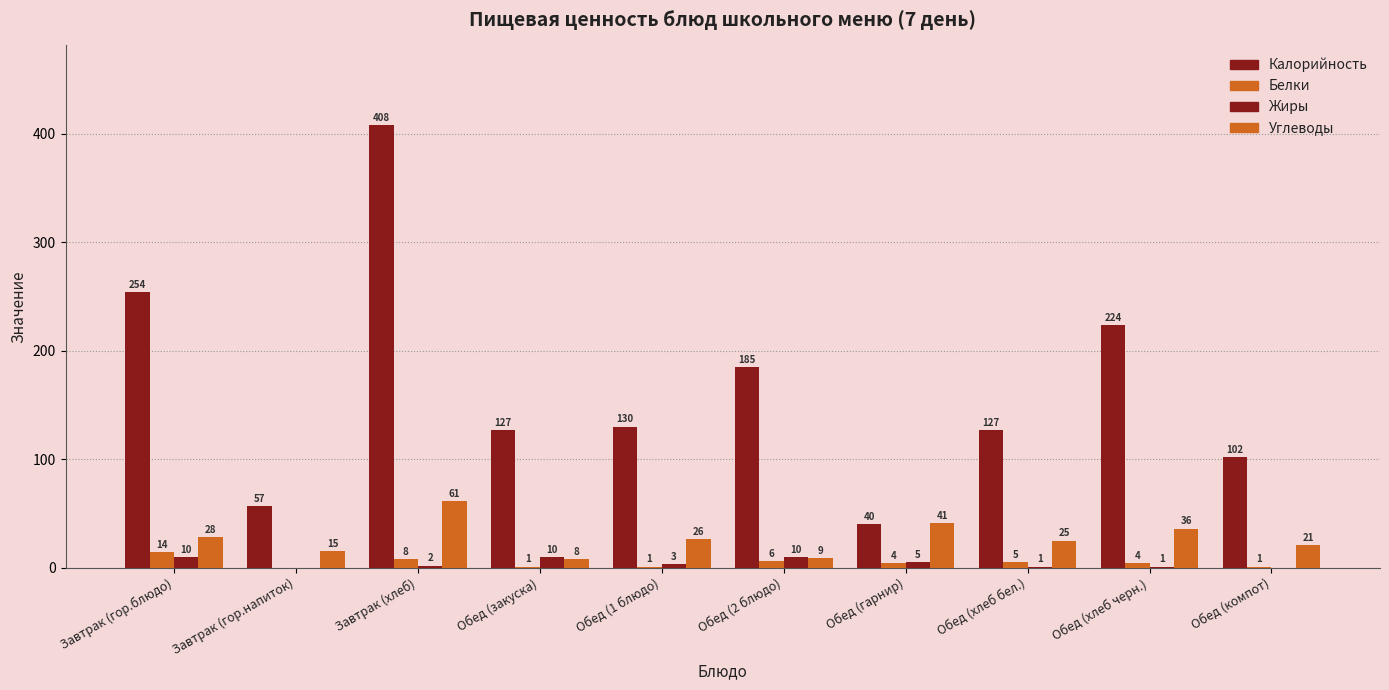

Count the Жиры values in the range 1 to 10.

8